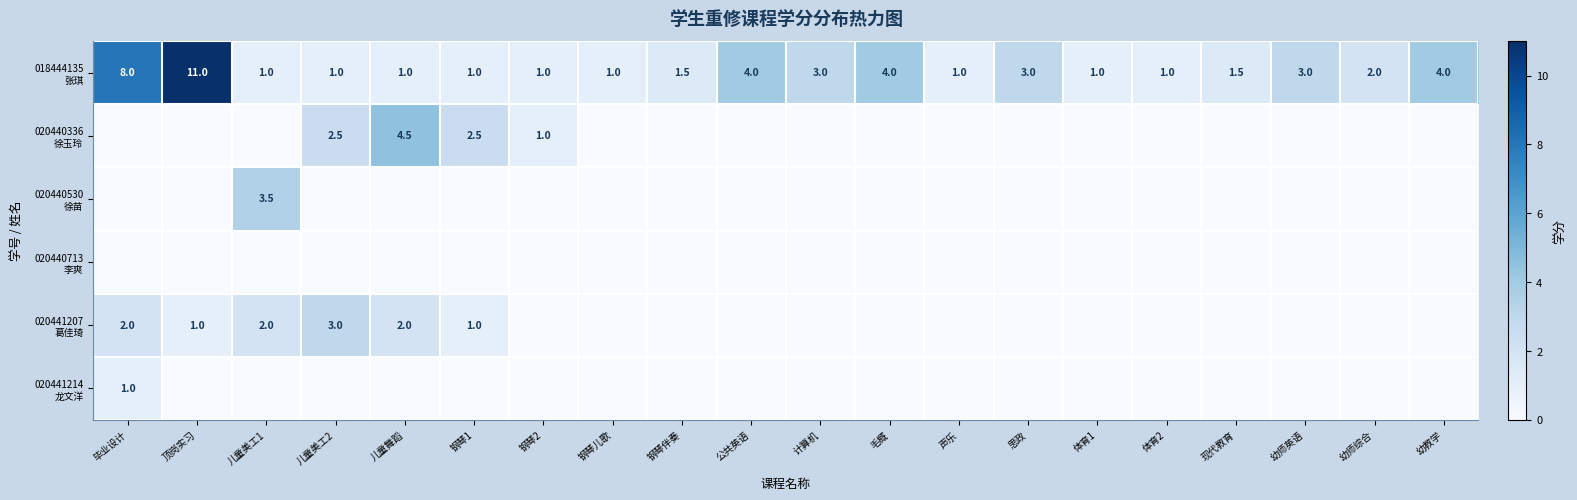

Where is 020441207 葛佳琦 nearest to the value 1?

顶岗实习